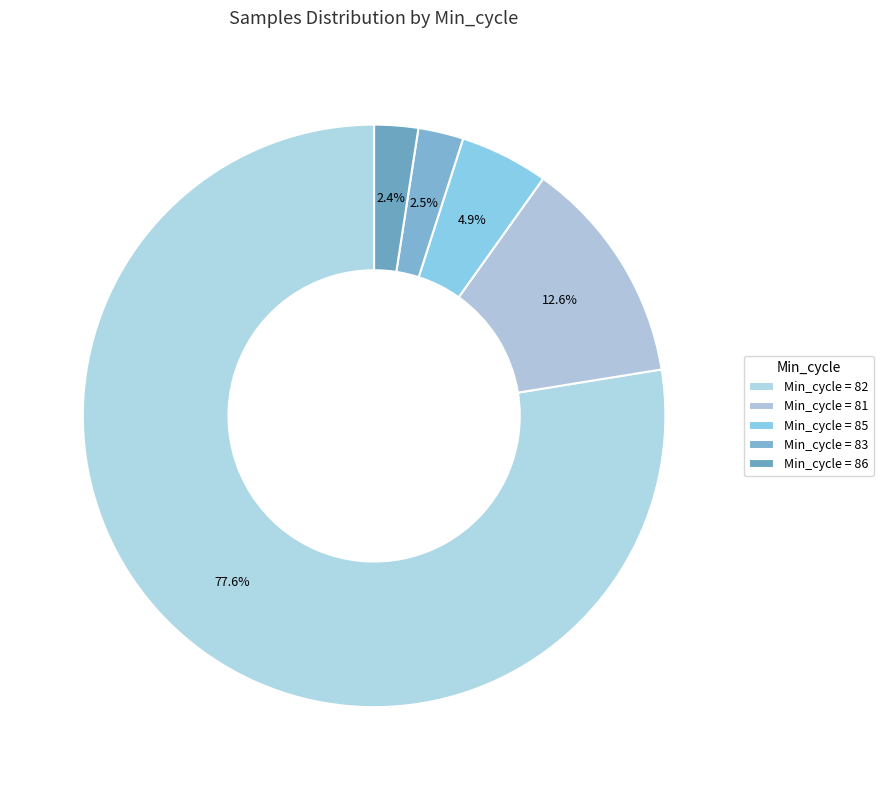

How many slices are in this pie chart?

5